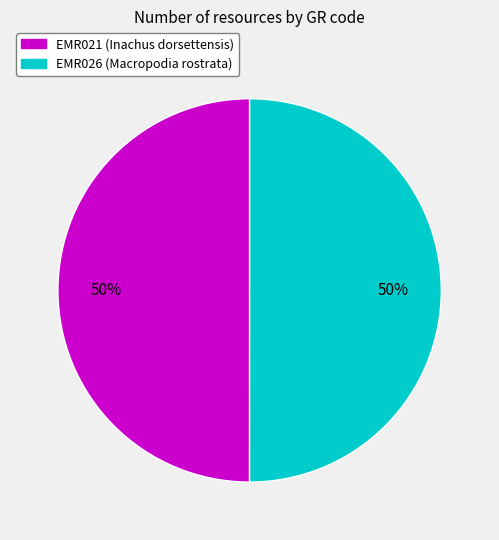

Is it true that EMR026 is 50% of the pie?

True